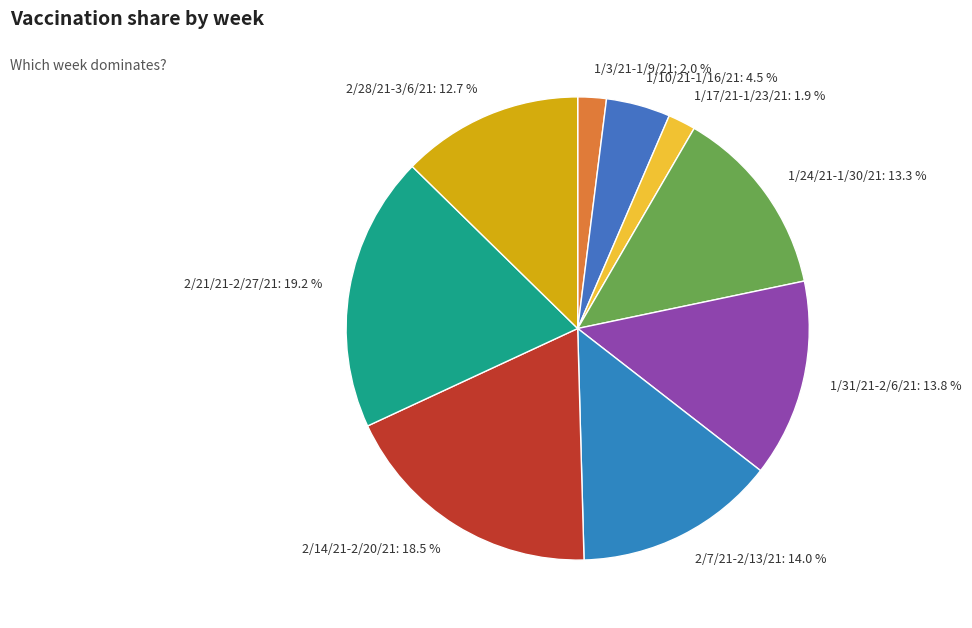

To the nearest percent, what is the combined percentage of 1/31/21-2/6/21 and 2/21/21-2/27/21?

33%